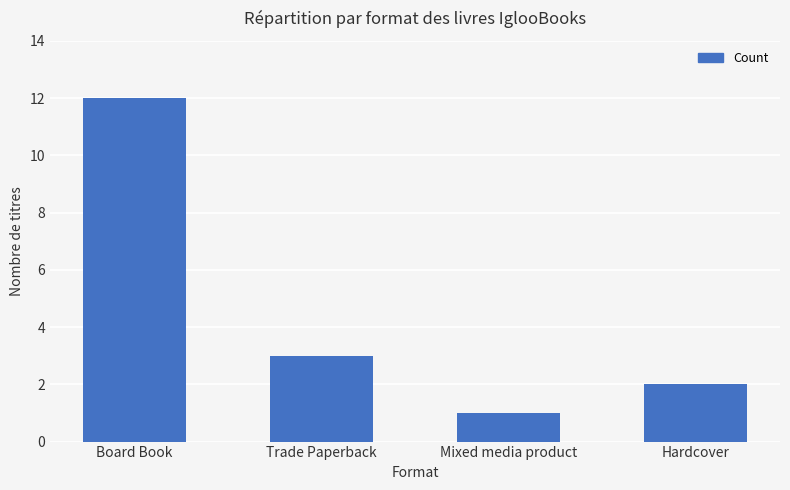

Which has a higher value, Hardcover or Mixed media product?

Hardcover